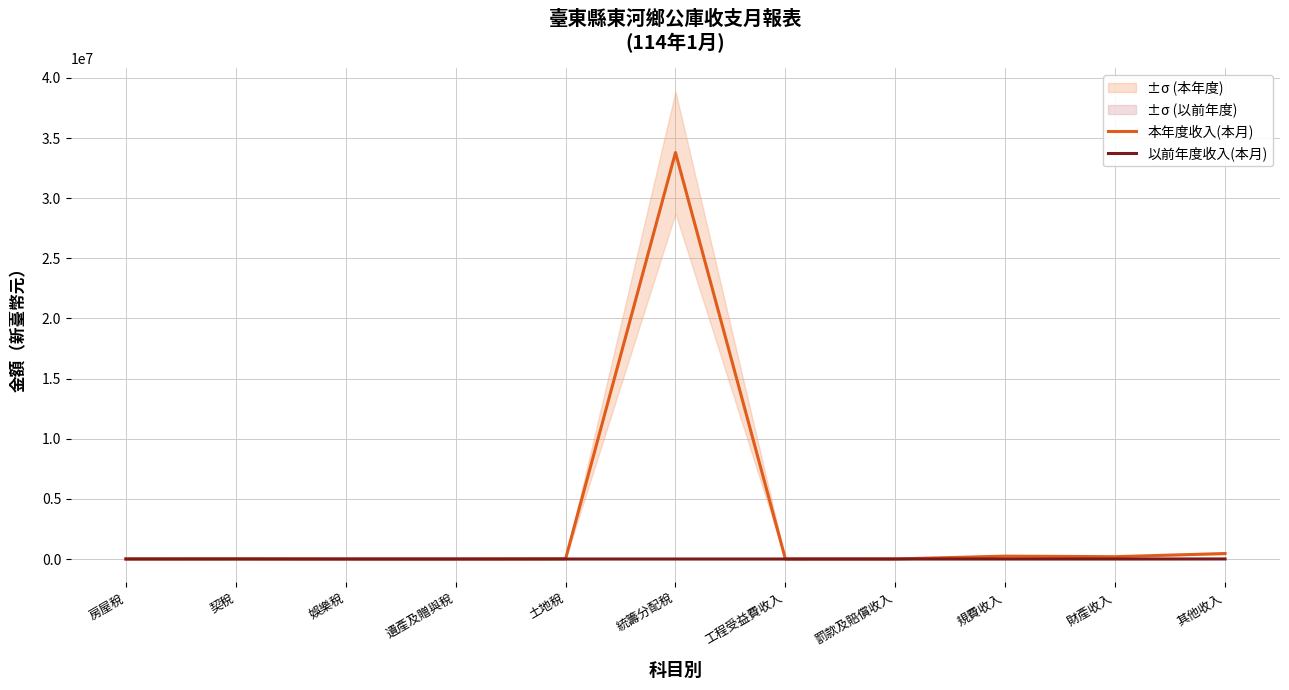

Reading left to right, what are all the values shown in this chart?

本年度收入(本月): 6873	12739	386	0	15054	33799040	0	4134	238700	192989	455137
以前年度收入(本月): 0	0	0	0	0	0	0	0	0	0	4512